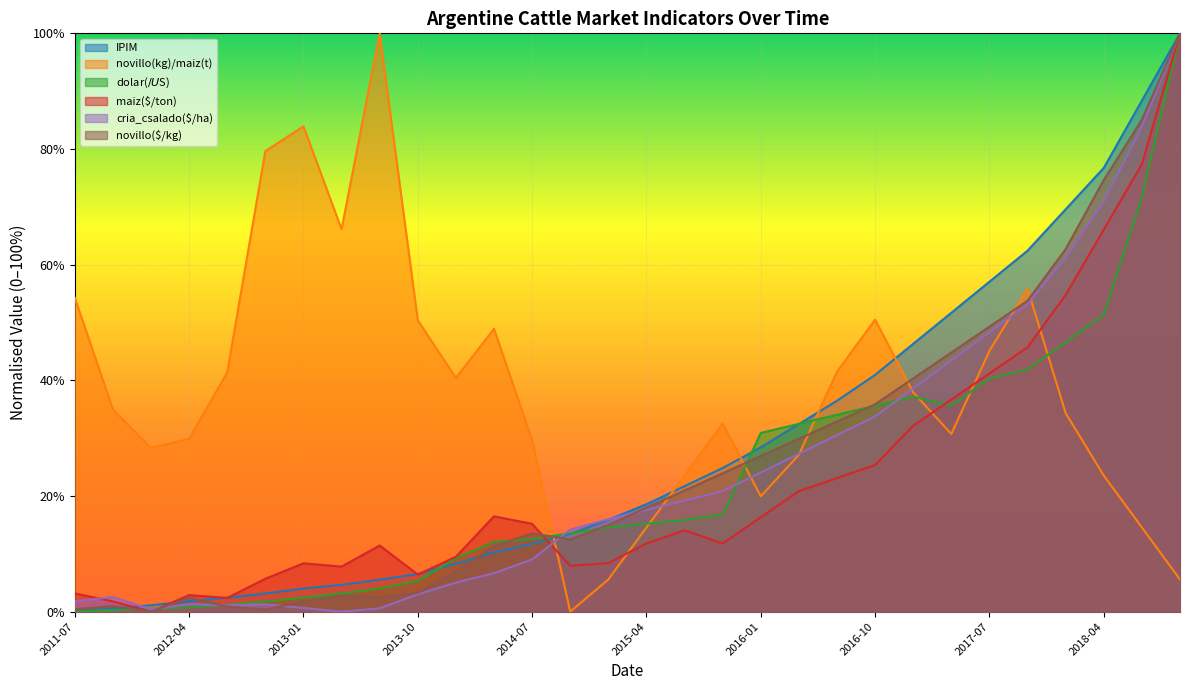

Read the maiz($/ton) value at 2015-07.

0.1